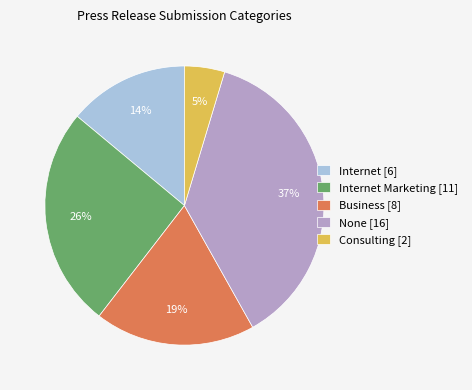

How many slices are in this pie chart?

5